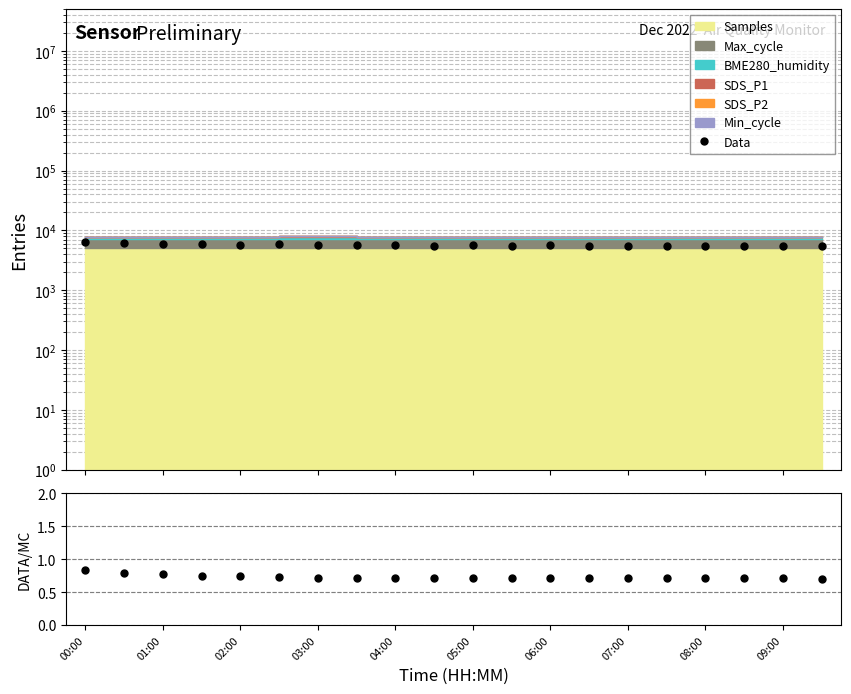

Reading right to left, extract all data points from this chart.

Data: 5491.5	5566.0	5573.2	5550.5	5564.1	5572.7	5528.0	5628.7	5570.2	5623.8	5534.5	5611.4	5603.9	5739.1	5853.2	5744.5	5868.4	5998.9	6192.3	6453.0
Data/MC: 0.7	0.7	0.7	0.7	0.7	0.7	0.7	0.7	0.7	0.7	0.7	0.7	0.7	0.7	0.7	0.7	0.8	0.8	0.8	0.8